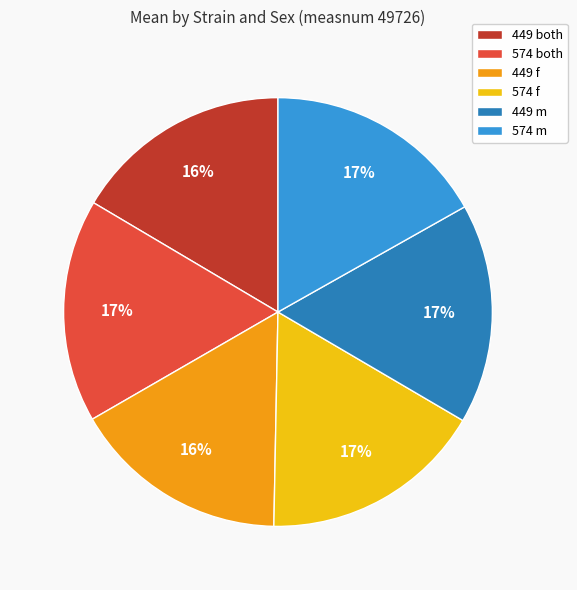

To the nearest percent, what is the average slice percentage?

17%